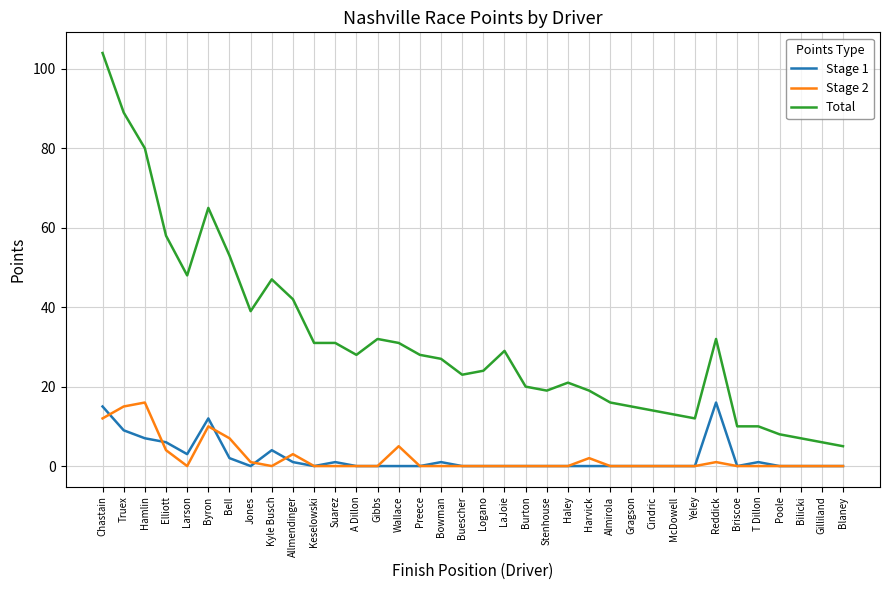

Does the chart have visible grid lines?

Yes